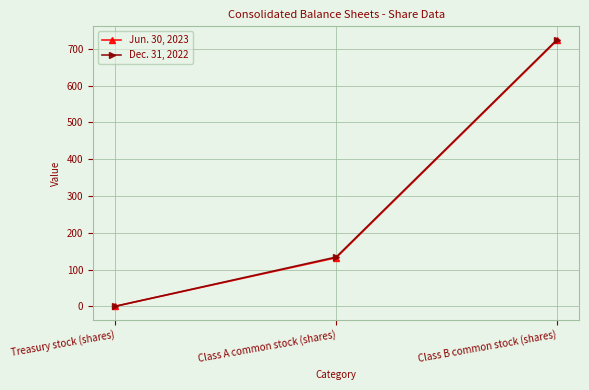

What is the total value across all series at Treasury stock (shares)?

0.4